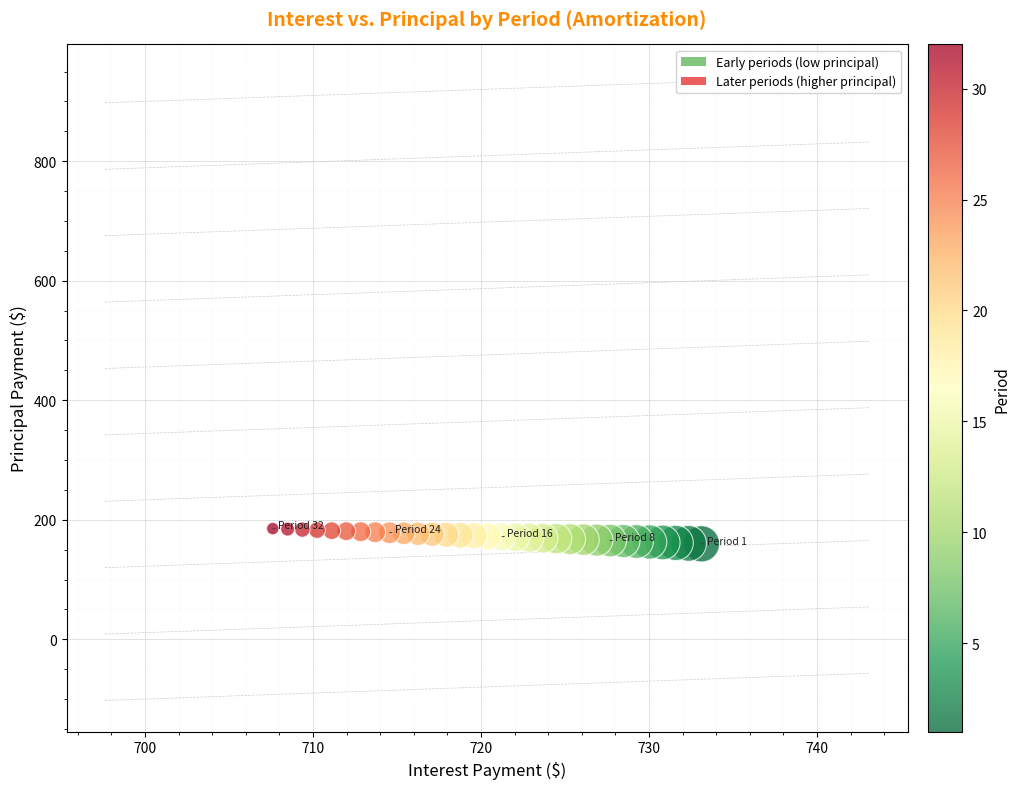

What is the range of Y values (max minus min)?

25.5